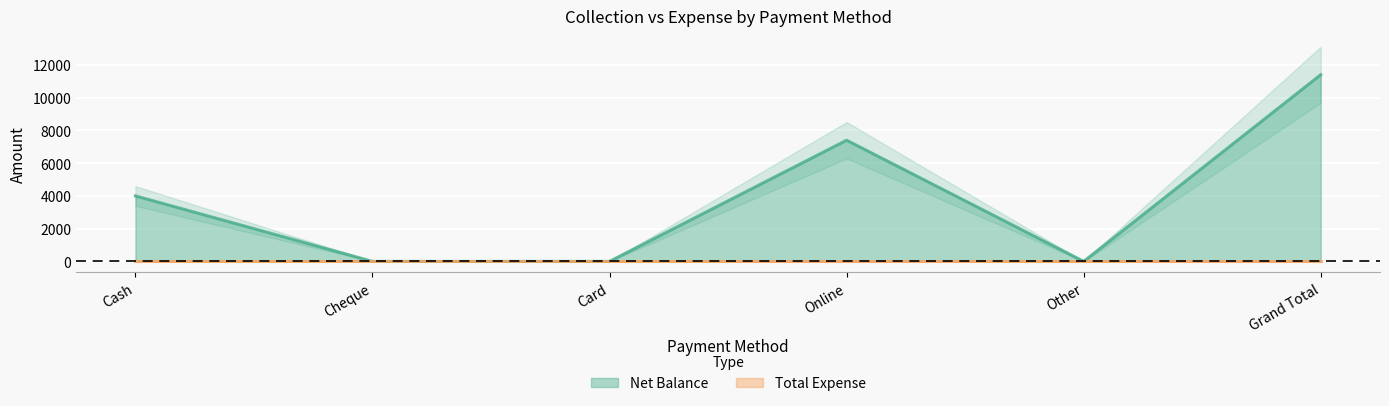

Is it true that Net Balance equals 3801 at Online?

False